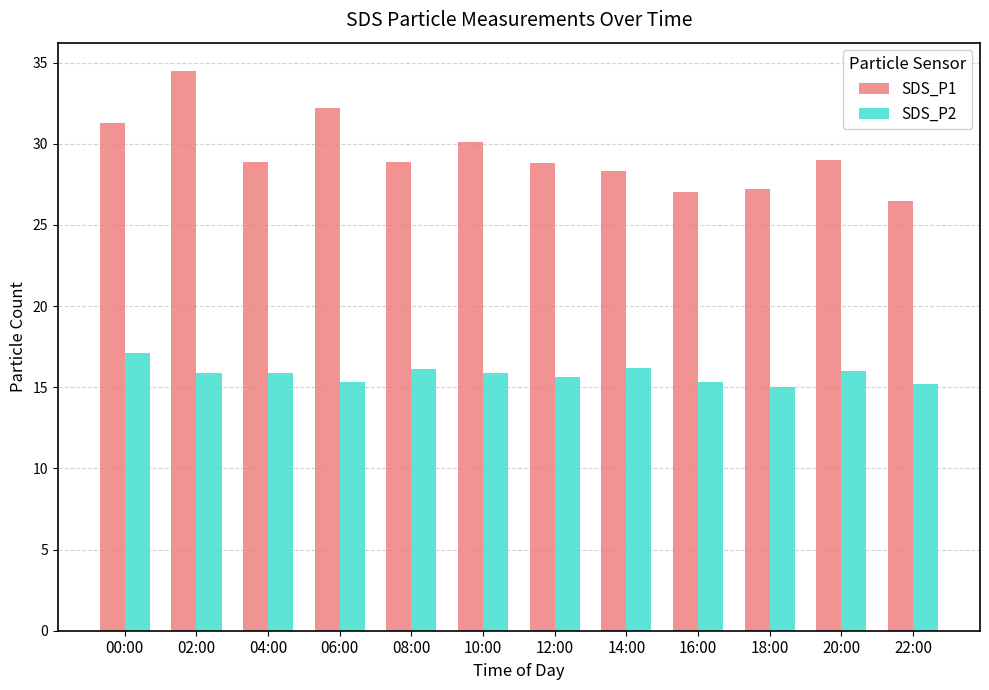

At which category is the sum across all series the highest?

02:00